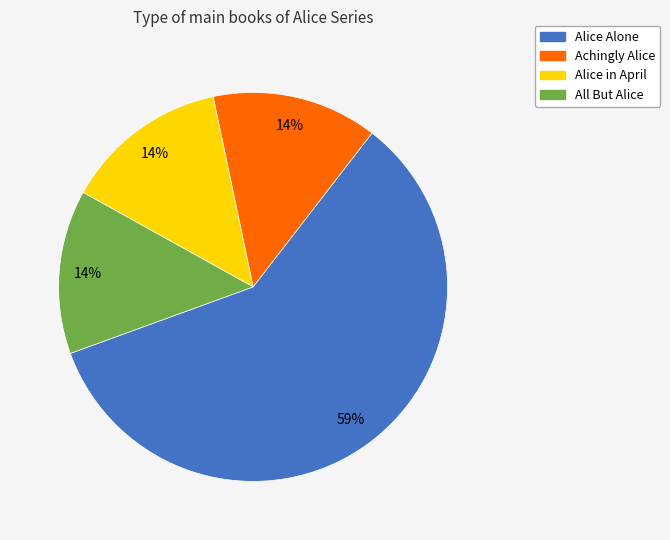

How many segments does this pie chart have?

4